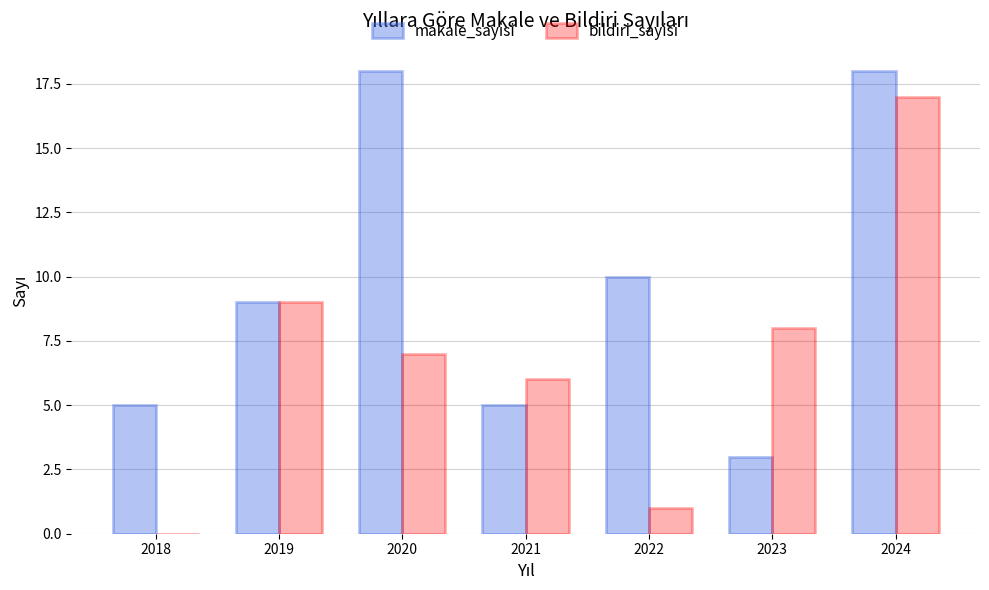

Reading right to left, extract all data points from this chart.

makale_sayisi: 2024=18	2023=3	2022=10	2021=5	2020=18	2019=9	2018=5
bildiri_sayisi: 2024=17	2023=8	2022=1	2021=6	2020=7	2019=9	2018=0